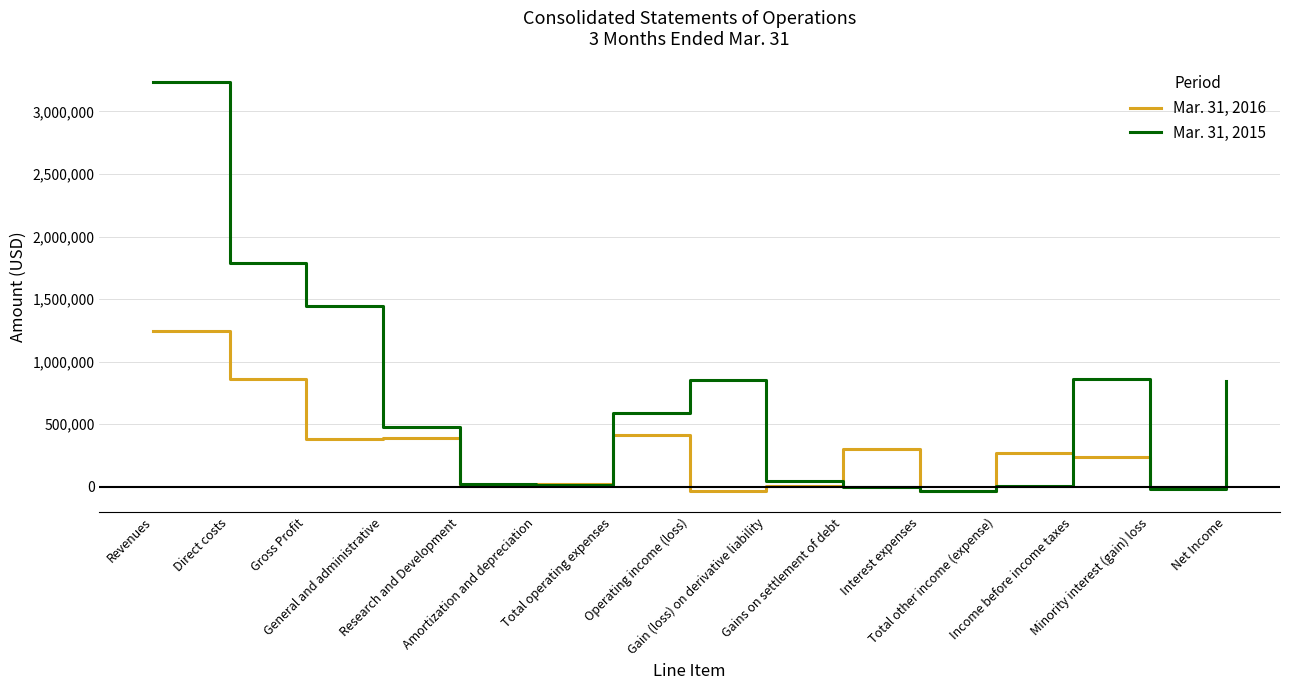

Rank the series by their maximum value, from lowest to highest.

Mar. 31, 2016, Mar. 31, 2015